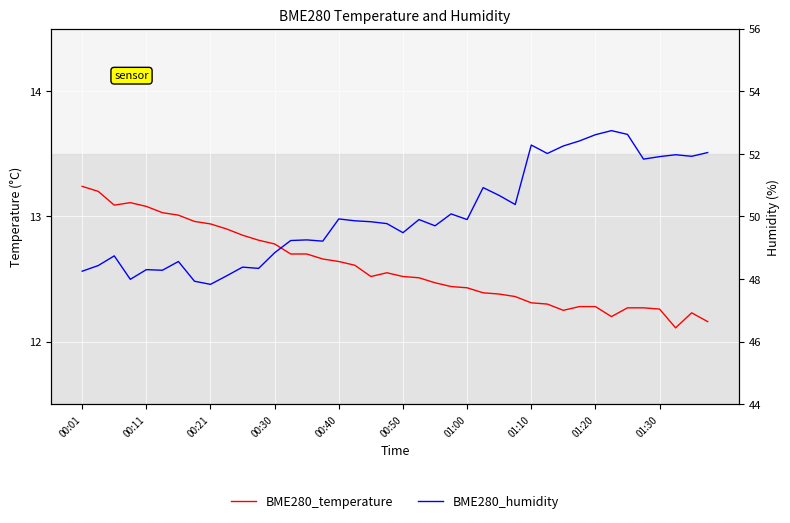

What is the total value across all series at 15?

61.9